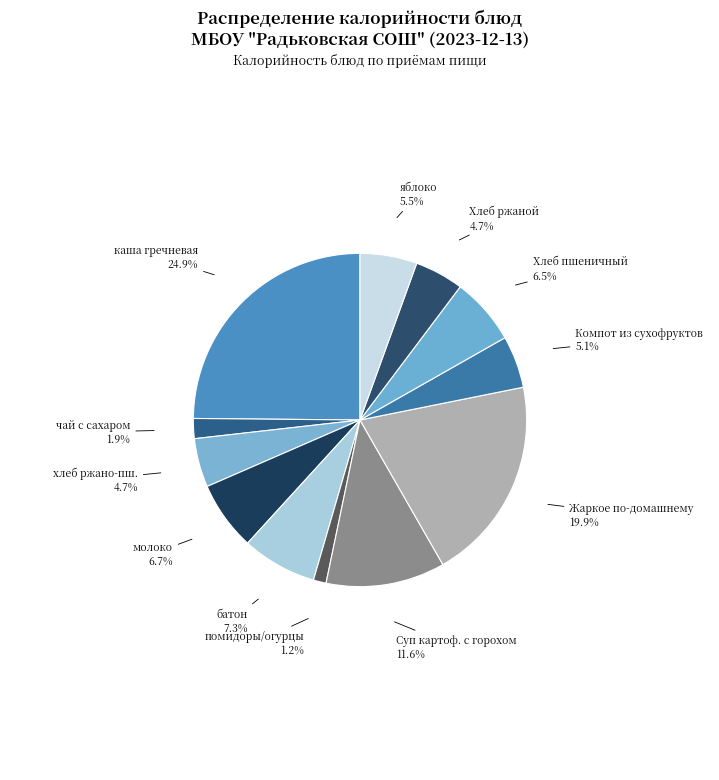

How many slices are in this pie chart?

12